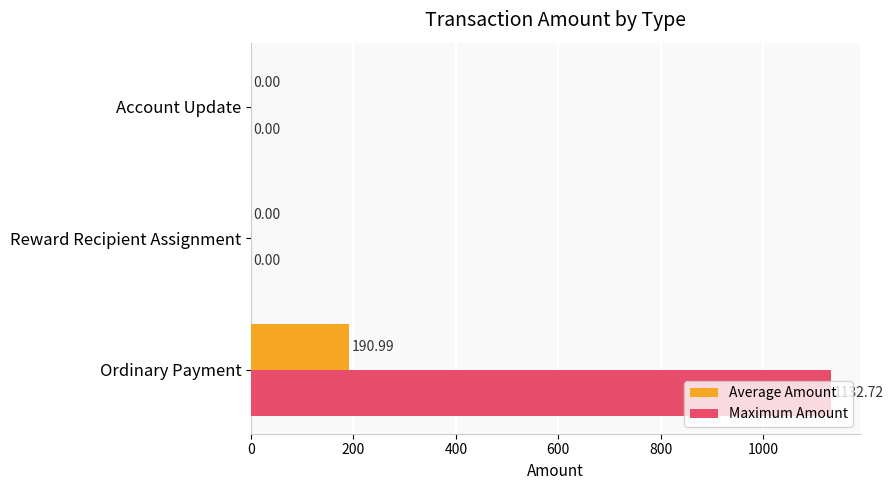

Which series changed the most between Ordinary Payment and Account Update?

Maximum Amount